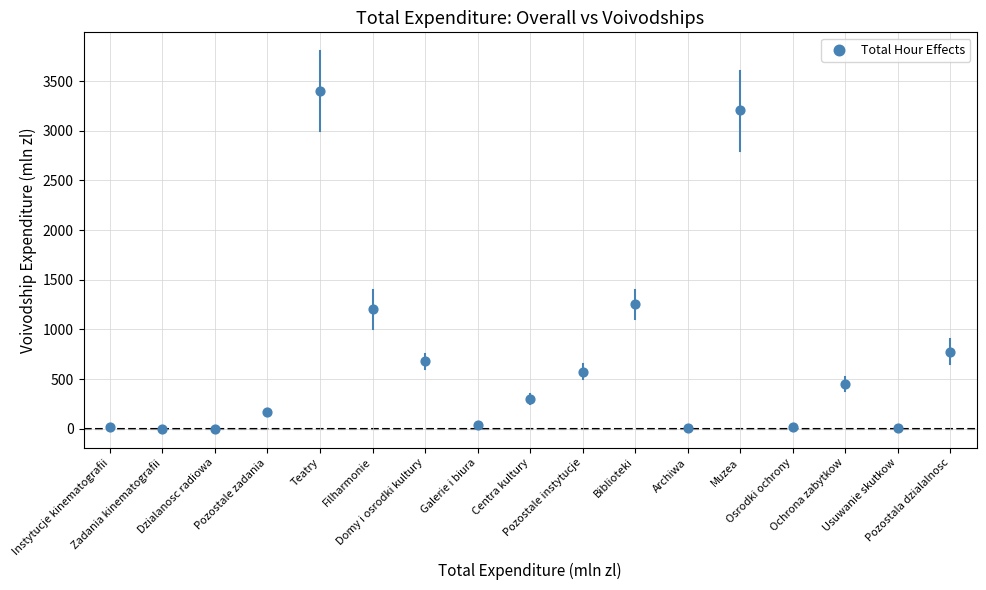

What Y value in the scatter plot is closest to 1699?

1251.5